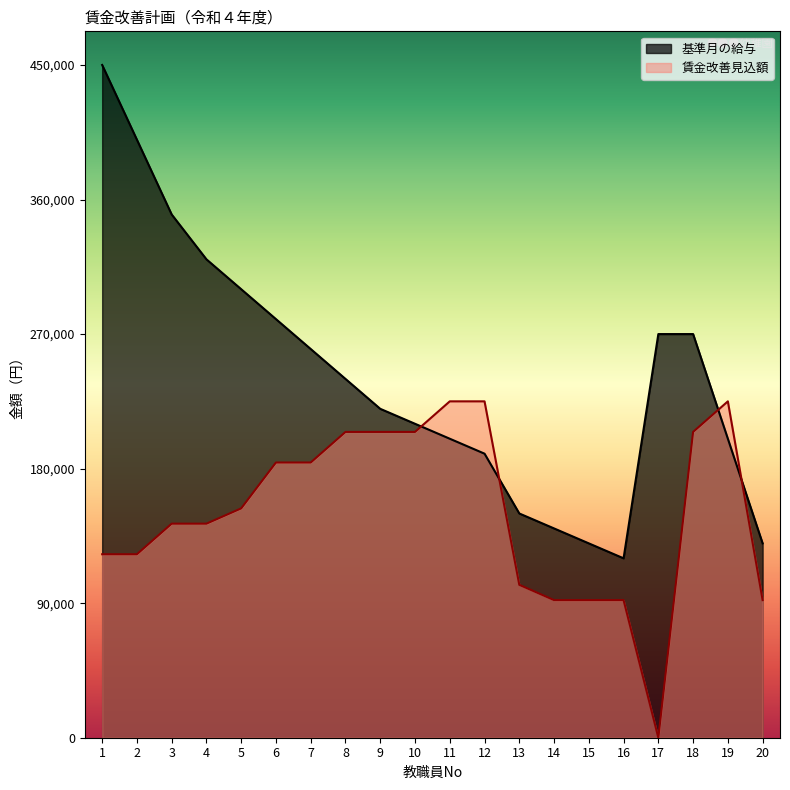

Rank the categories by 賃金改善見込額 value from highest to lowest.

11, 12, 19, 8, 9, 10, 18, 6, 7, 5, 3, 4, 1, 2, 13, 14, 15, 16, 20, 17